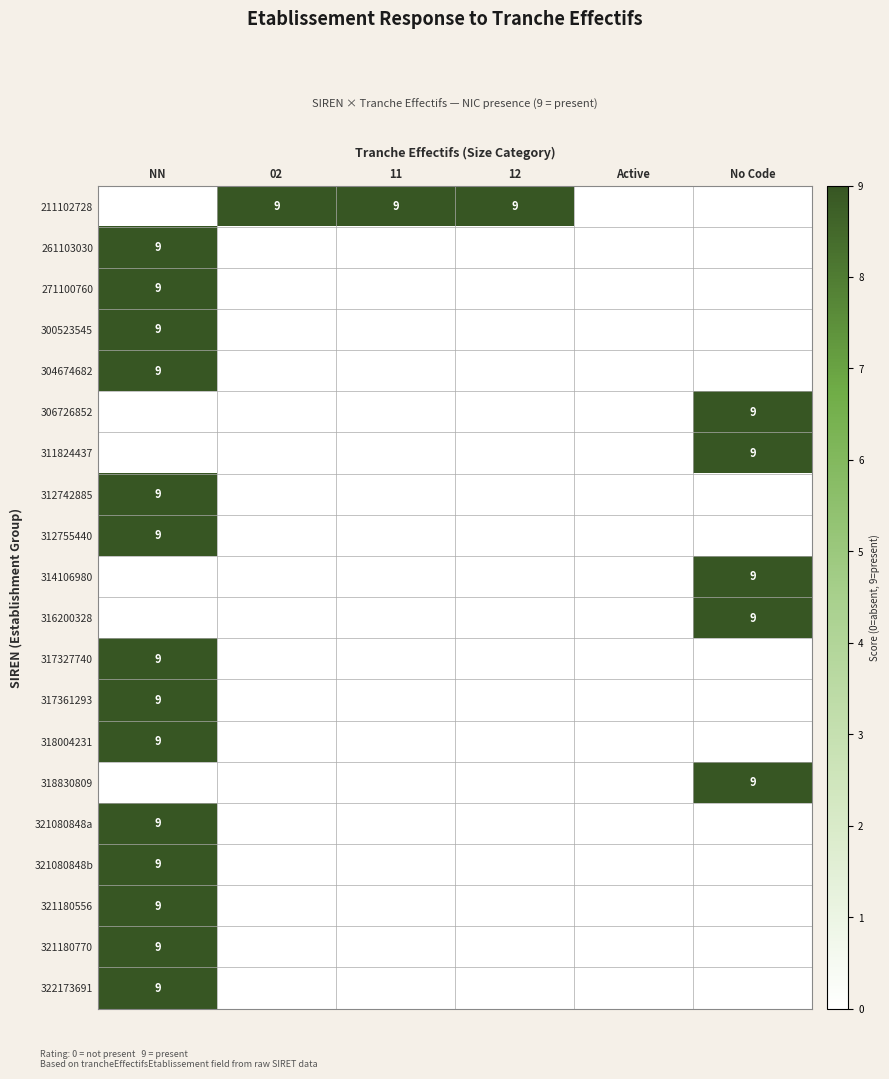

Is it true that 300523545 equals 9 at NN?

True